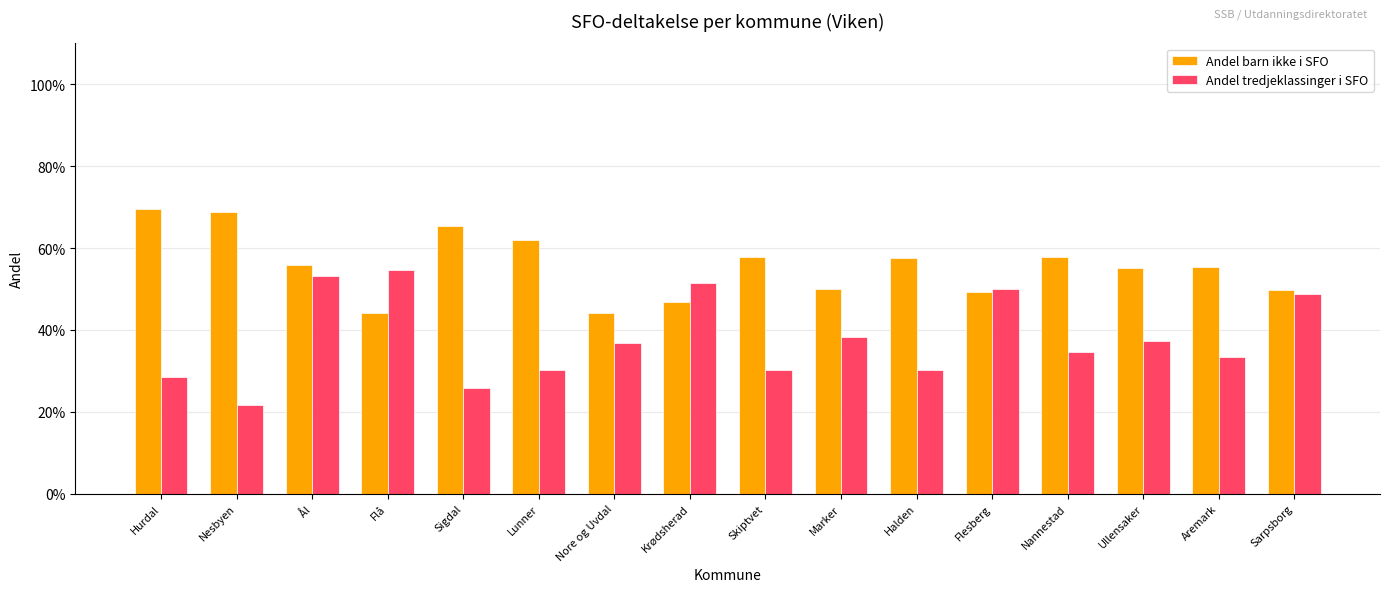

Are the bars grouped side by side (vs. stacked)?

Yes